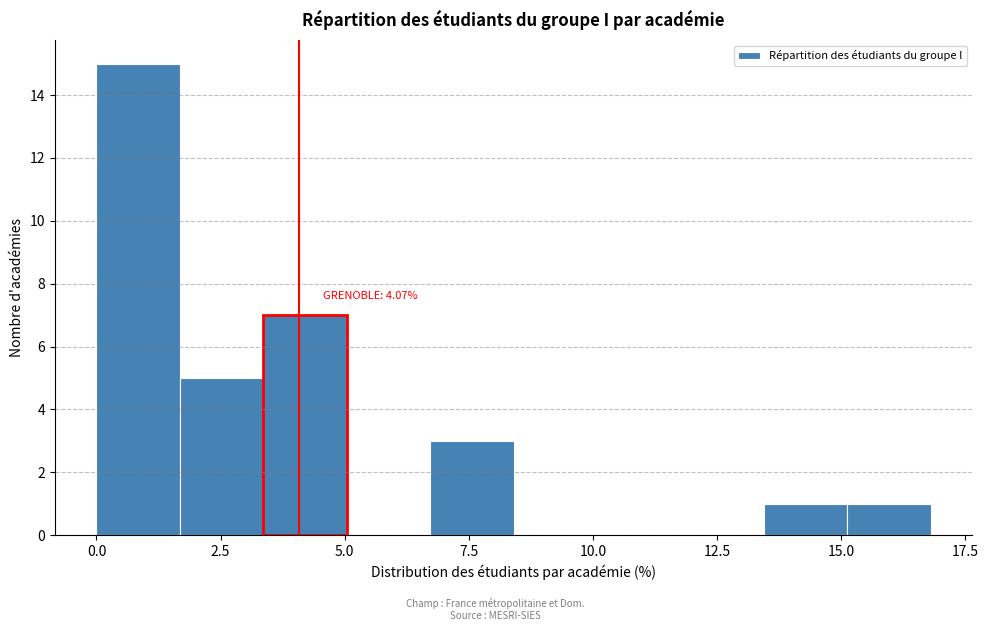

Read against the x-axis, roughly where is the centre of the tallest bar?

1.0